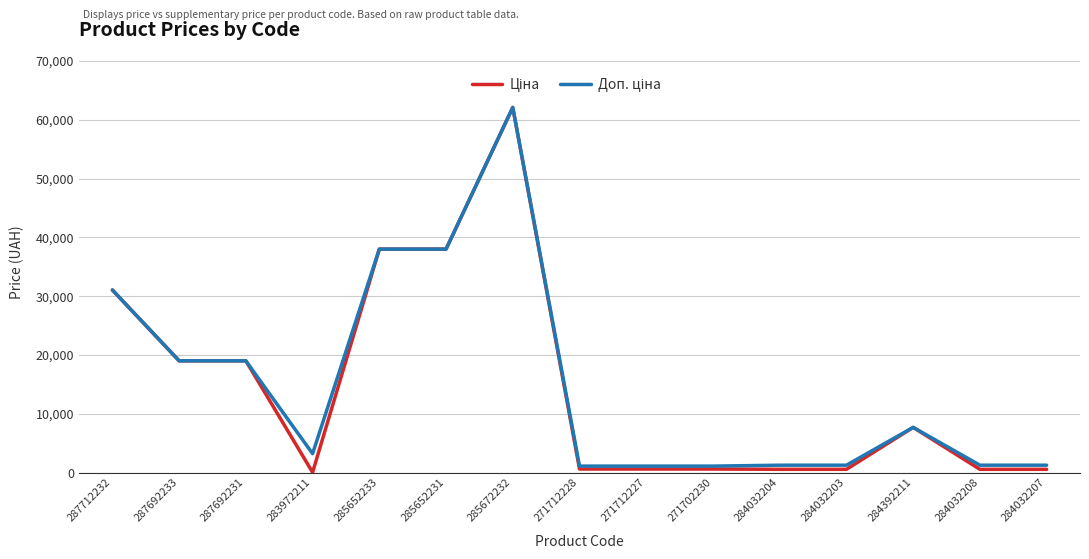

Which label corresponds to the largest value in the chart?

285672232